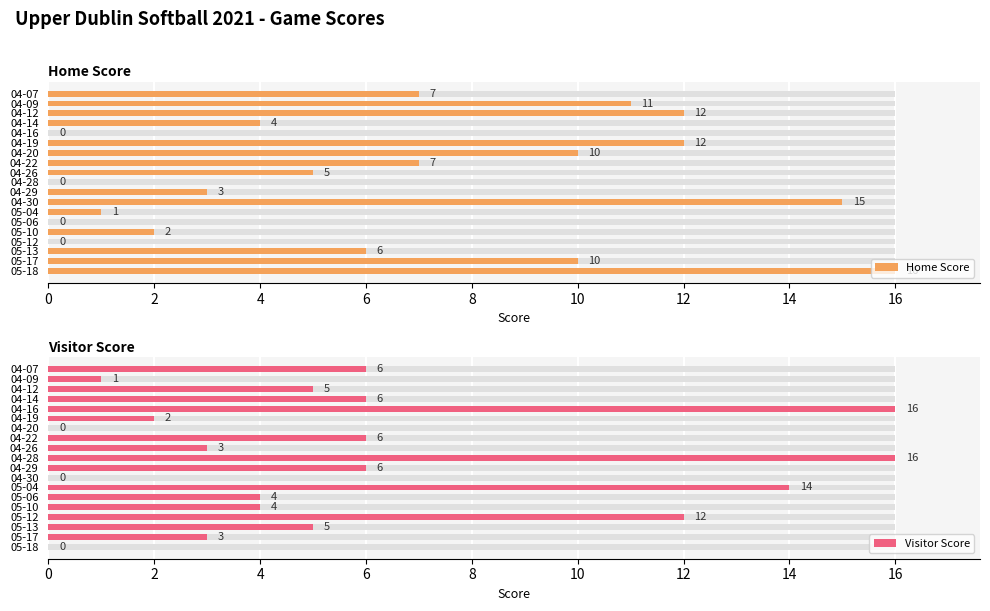

What is the average value of the Visitor Score series?

6